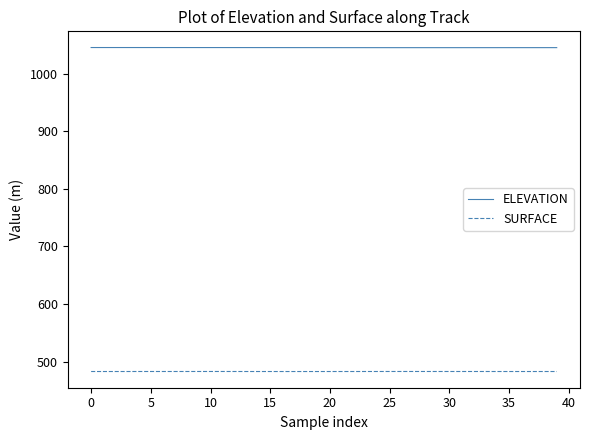

What is the minimum value for SURFACE?

482.6